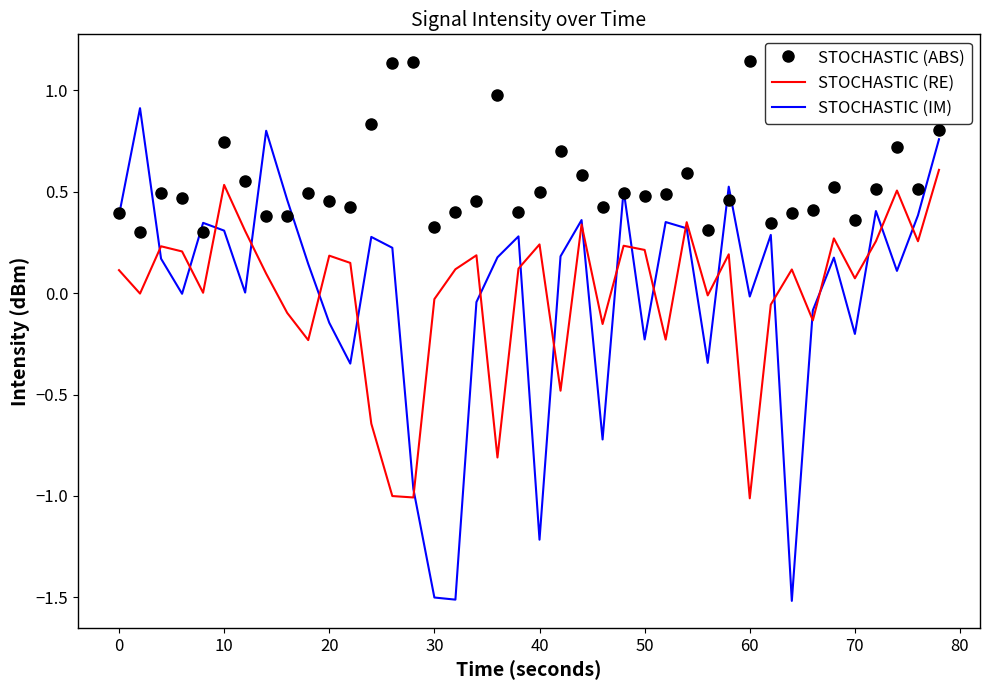

What is the minimum value shown in the chart?

-1.5